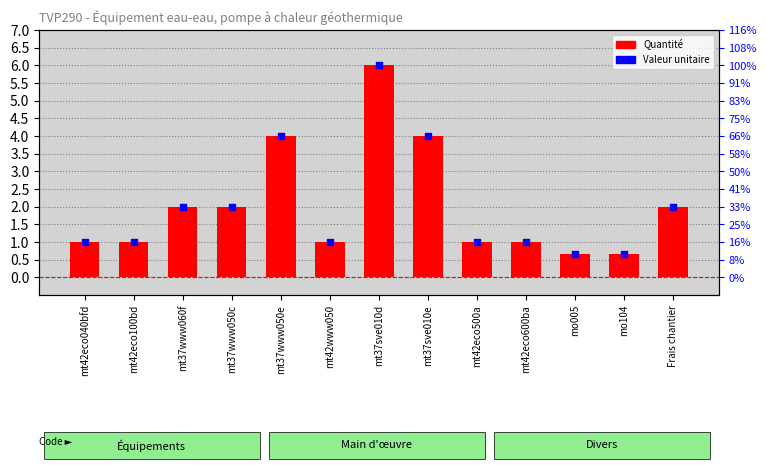

Which series reaches the minimum Y coordinate?

Quantité